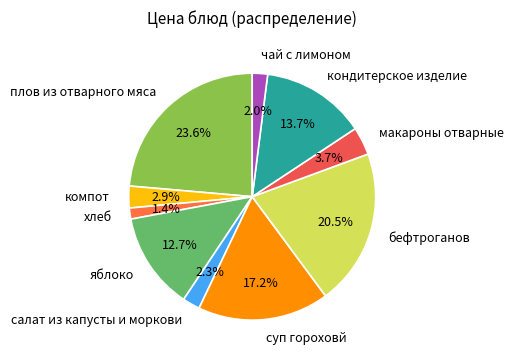

The хлеб slice represents 11% of the pie. True or false?

False